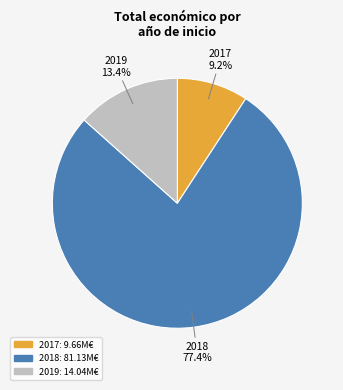

Is there a majority slice in this chart?

Yes